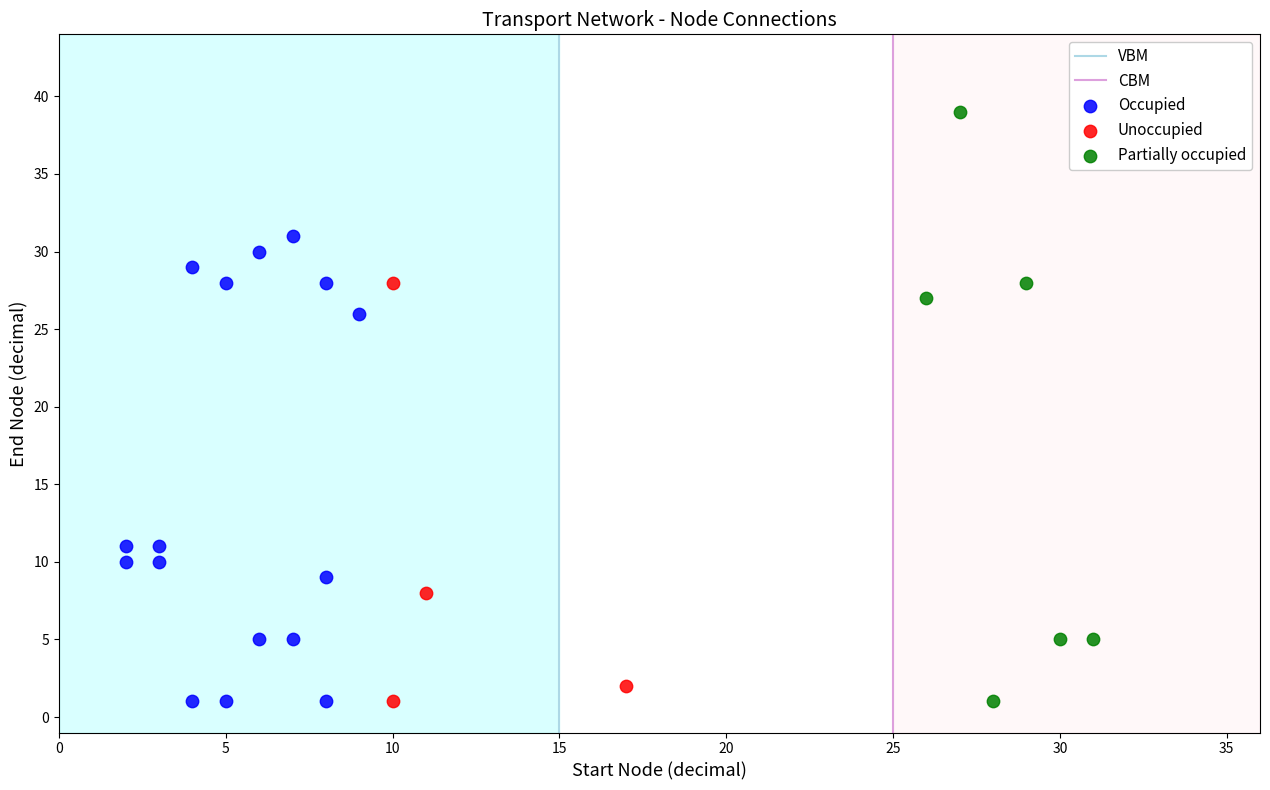

Which series contains the highest Y value?

Partially occupied